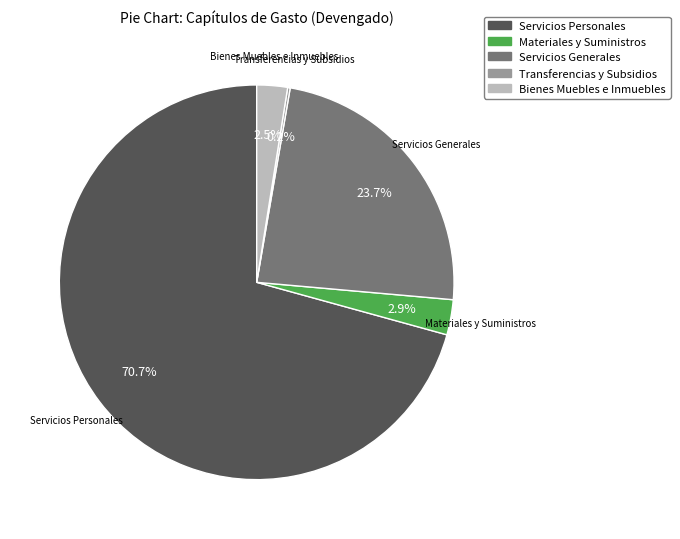

What is the ratio of the value at Servicios Generales to the value at Materiales y Suministros?

8.2